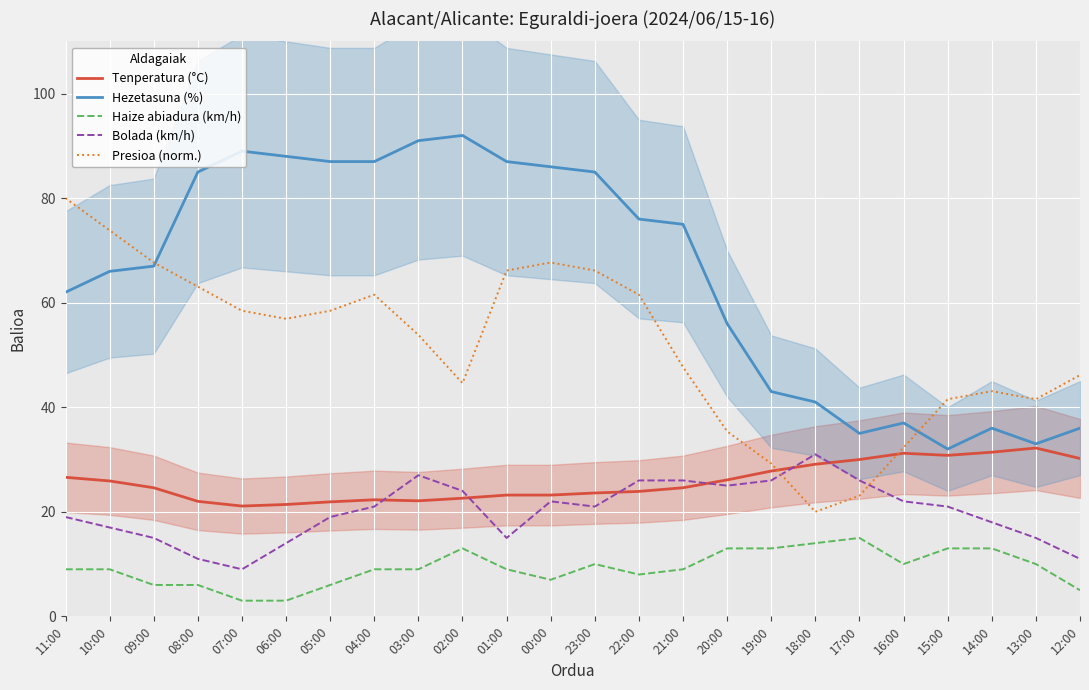

How many interior local valleys does the Hezetasuna (%) series have?

3